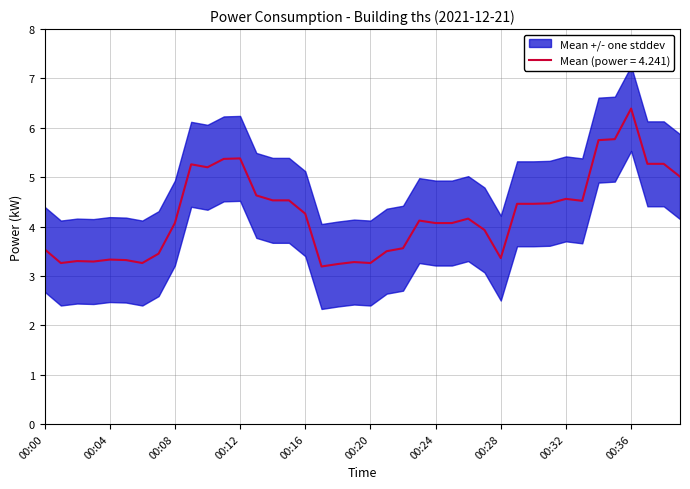

What is the average value?

4.2